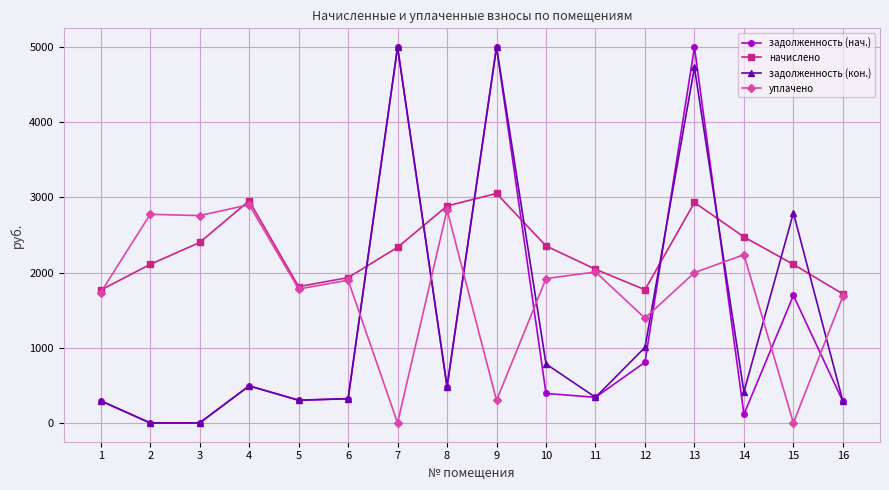

What is the value of the задолженность (кон.) point at the 14th from the left?

412.5